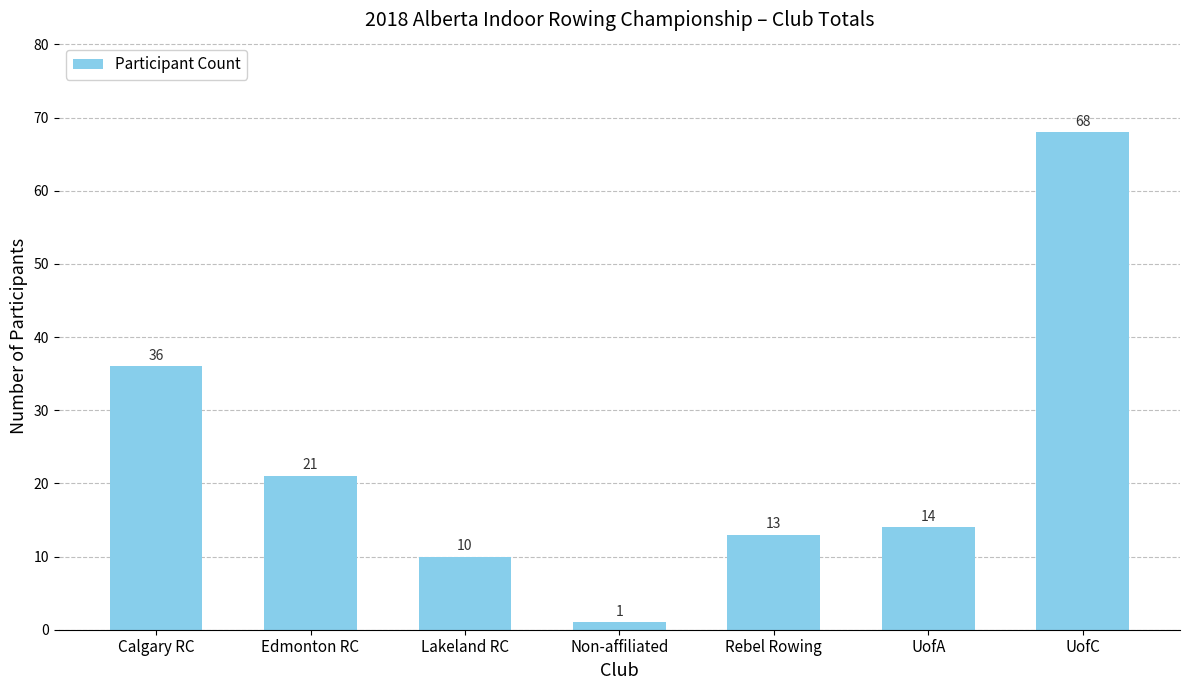

Where is the data nearest to the value 34?

Calgary RC